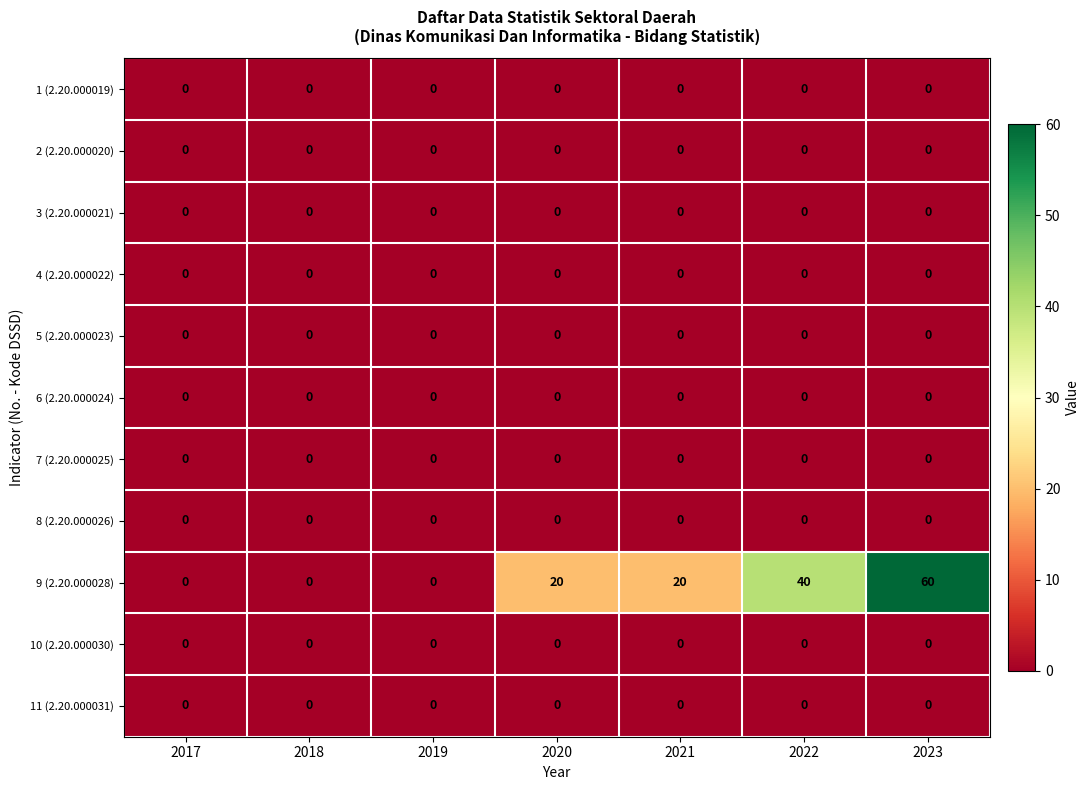

What is the total value across all series at 2020?

20